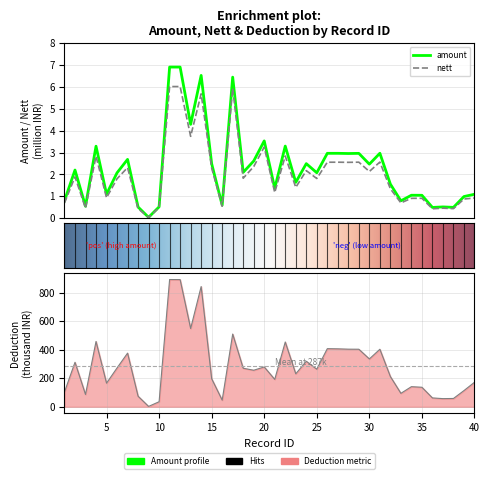

Rank the series at 30 from lowest to highest value.

nett, amount, deduction